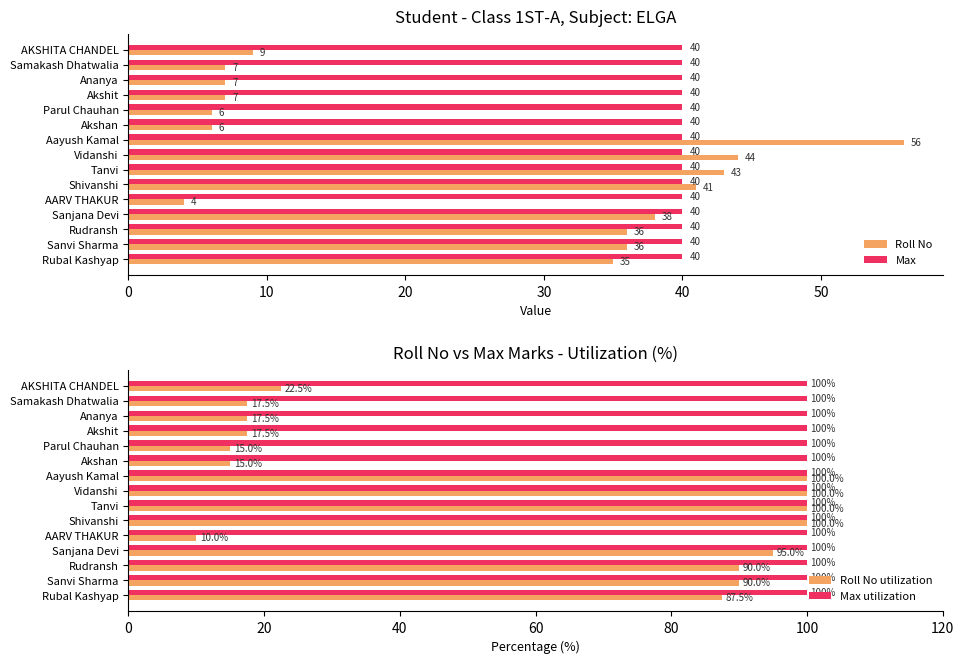

How many values in the Roll No utilization series are below 87?

7